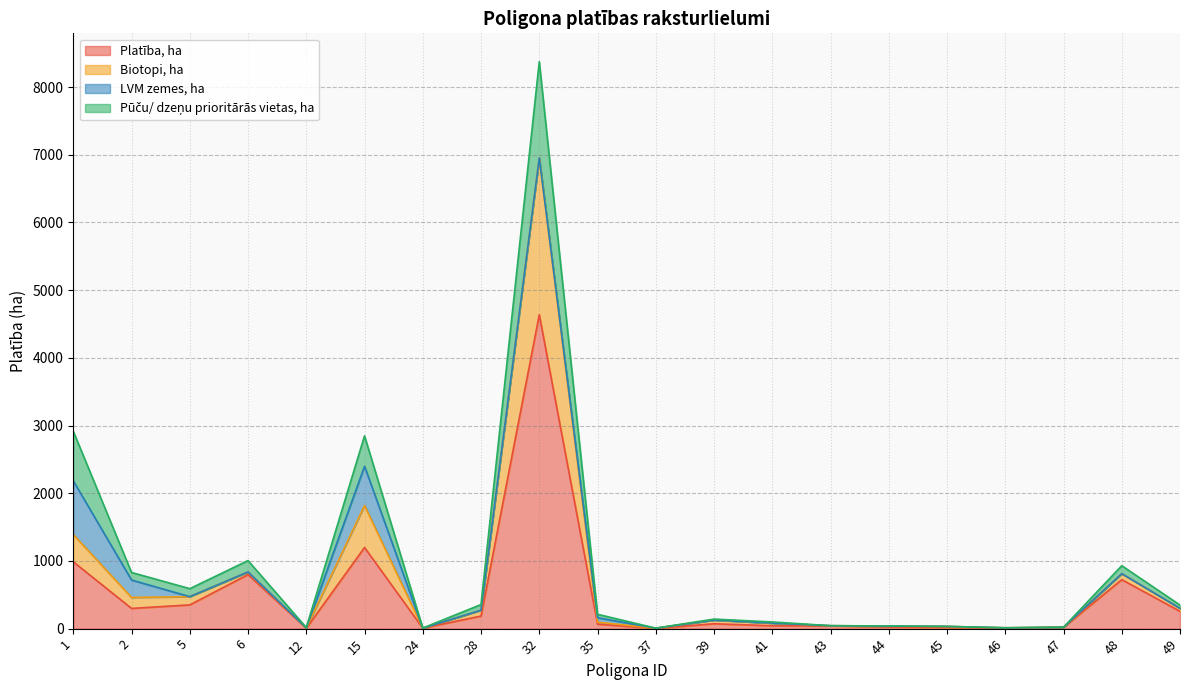

True or false: Biotopi, ha has a value of 812.4 at 48.

True